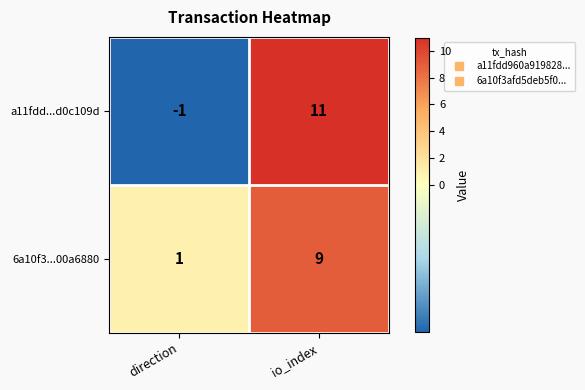

The value of 6a10f3...00a6880 at direction is 0. True or false?

False